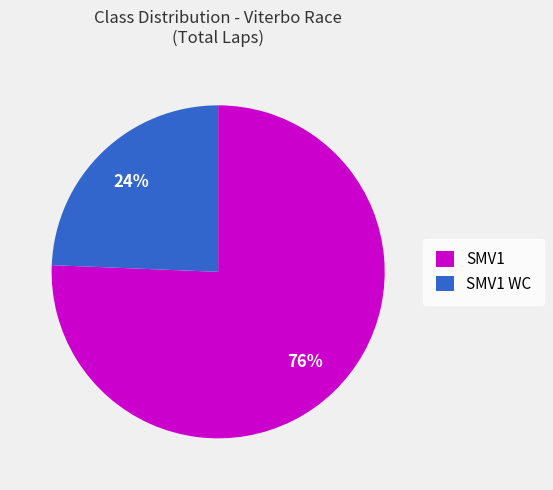

Is it true that SMV1 WC is 36% of the pie?

False